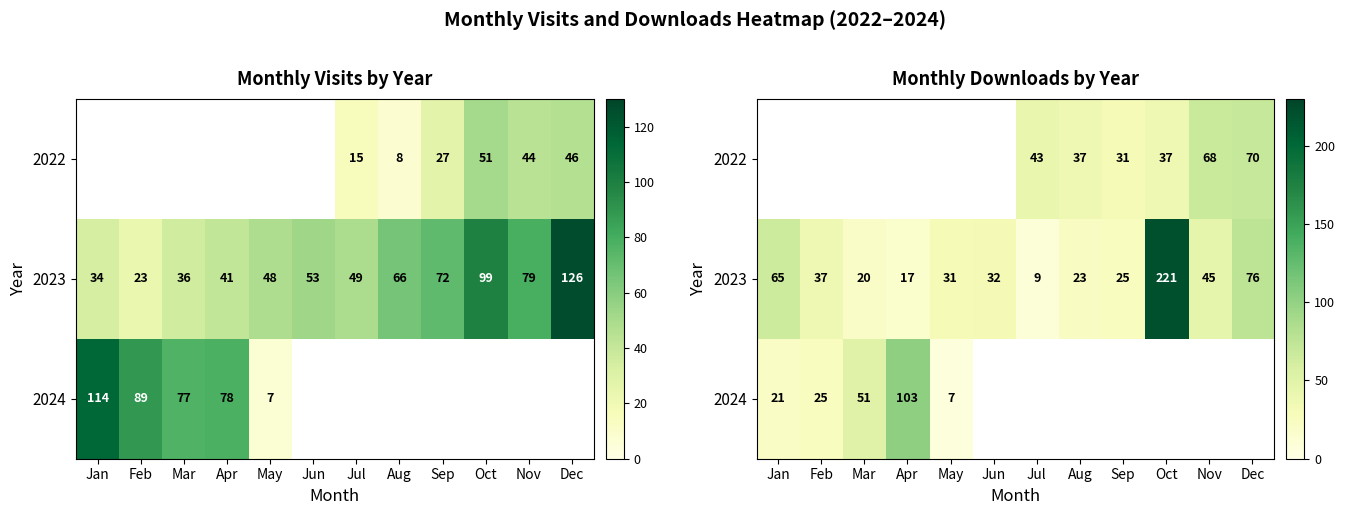

What is the minimum value for 2023?

9.0